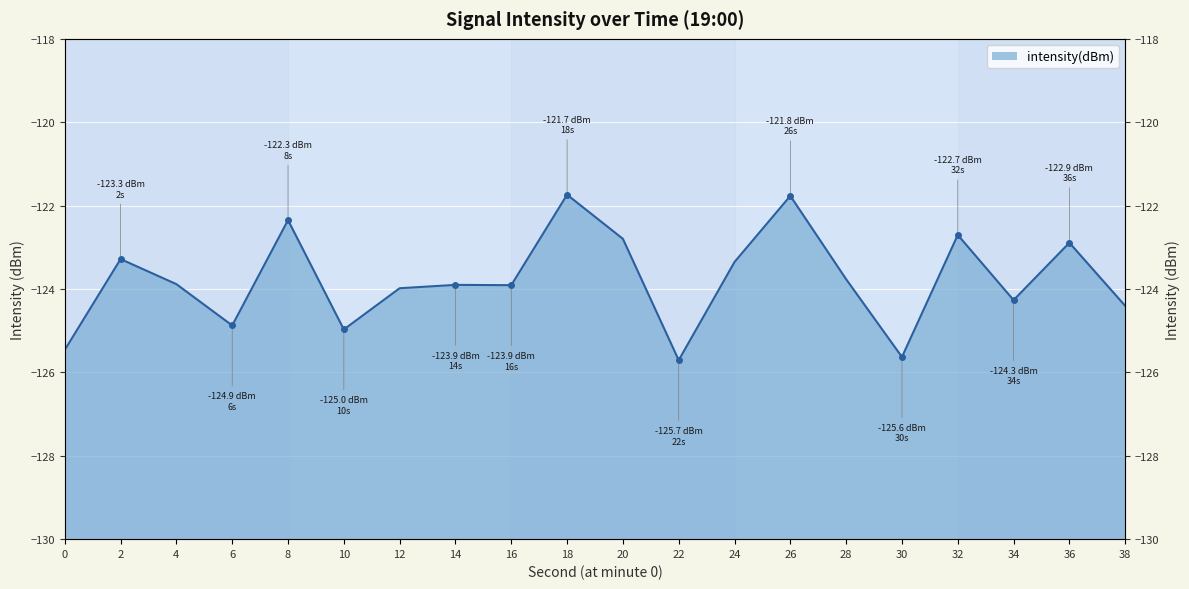

How many values are below -123?

14